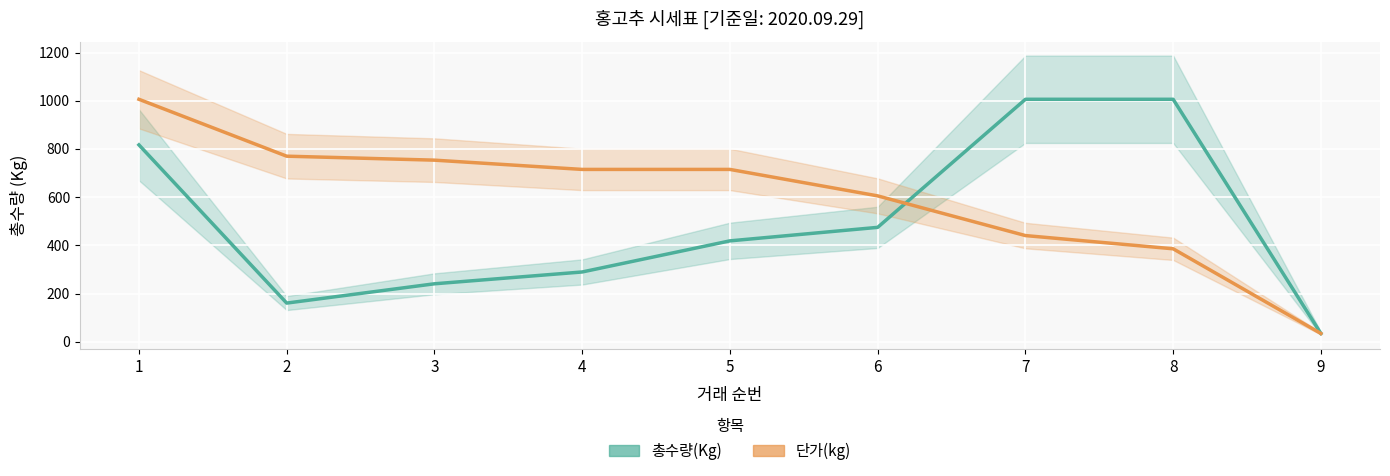

At which category does 총수량(Kg) reach its first local valley?

2